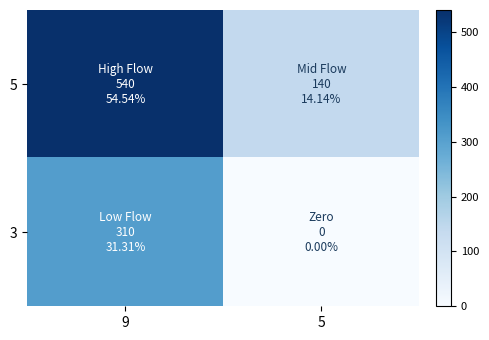

Rank the series by their maximum value, from highest to lowest.

5, 3